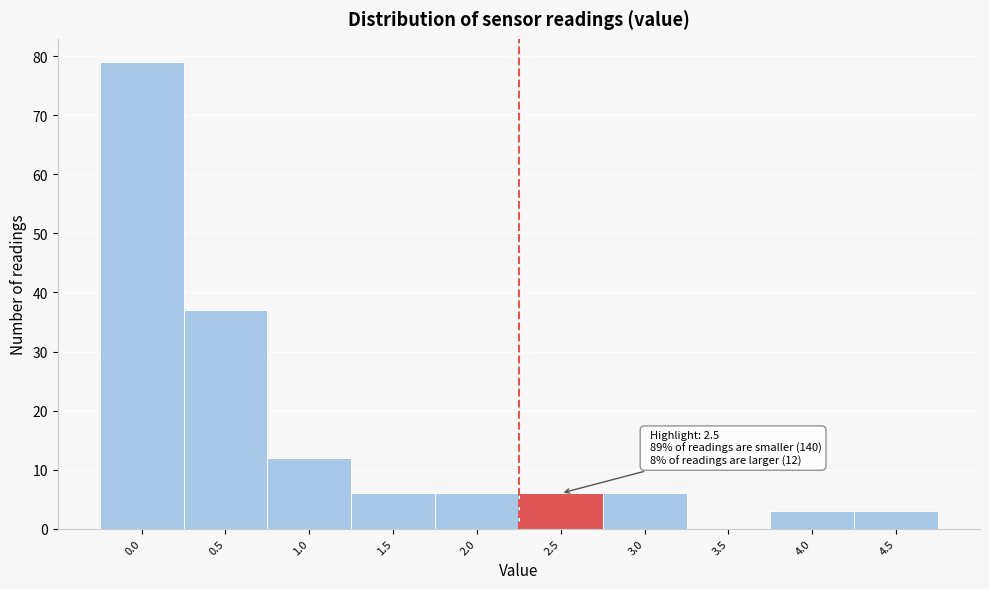

Reading left to right, what are all the values shown in this chart?

0.0=79	0.5=37	1.0=12	1.5=6	2.0=6	2.5=6	3.0=6	3.5=0	4.0=3	4.5=3